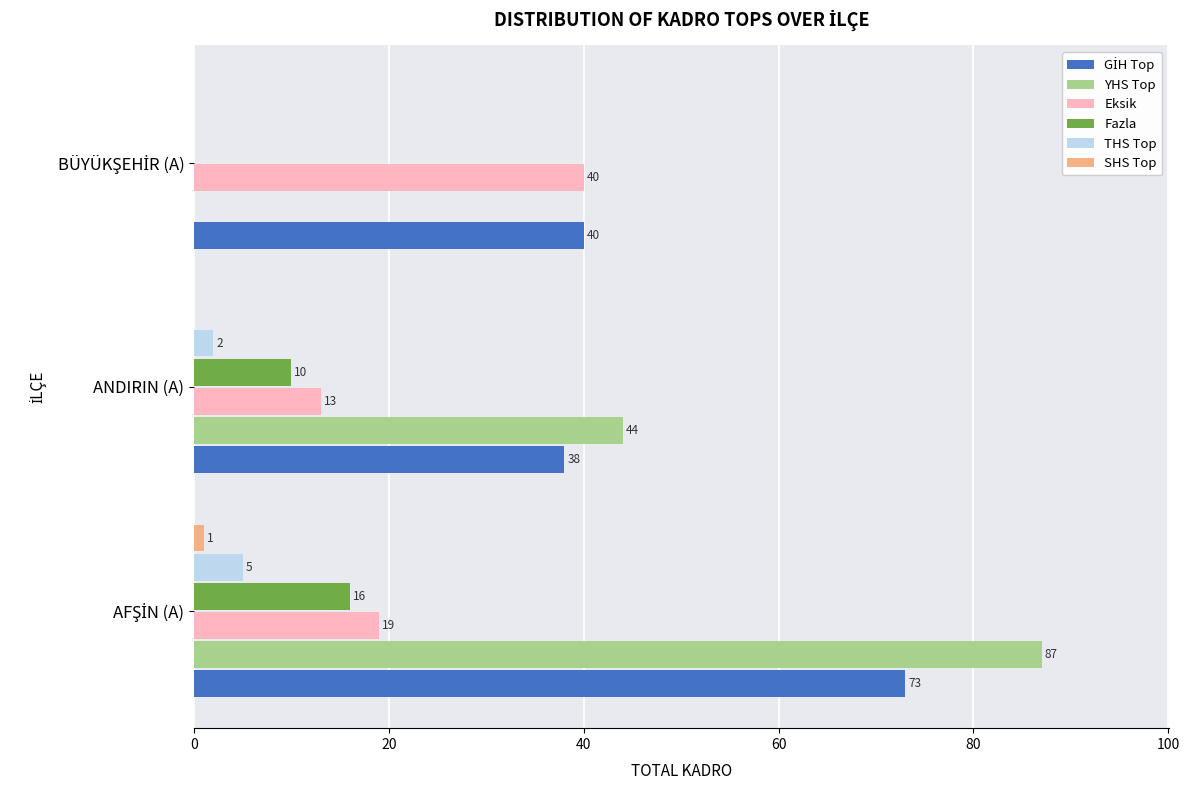

The YHS Top series shows 44 at ANDIRIN (A). True or false?

True